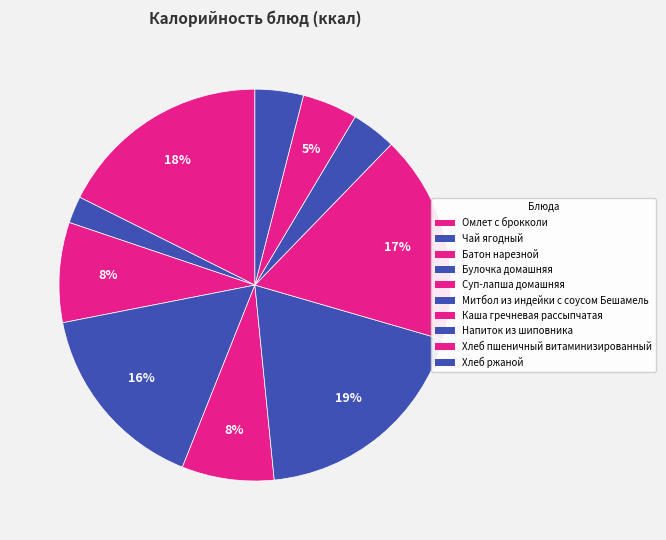

Count the number of slices in the pie.

10